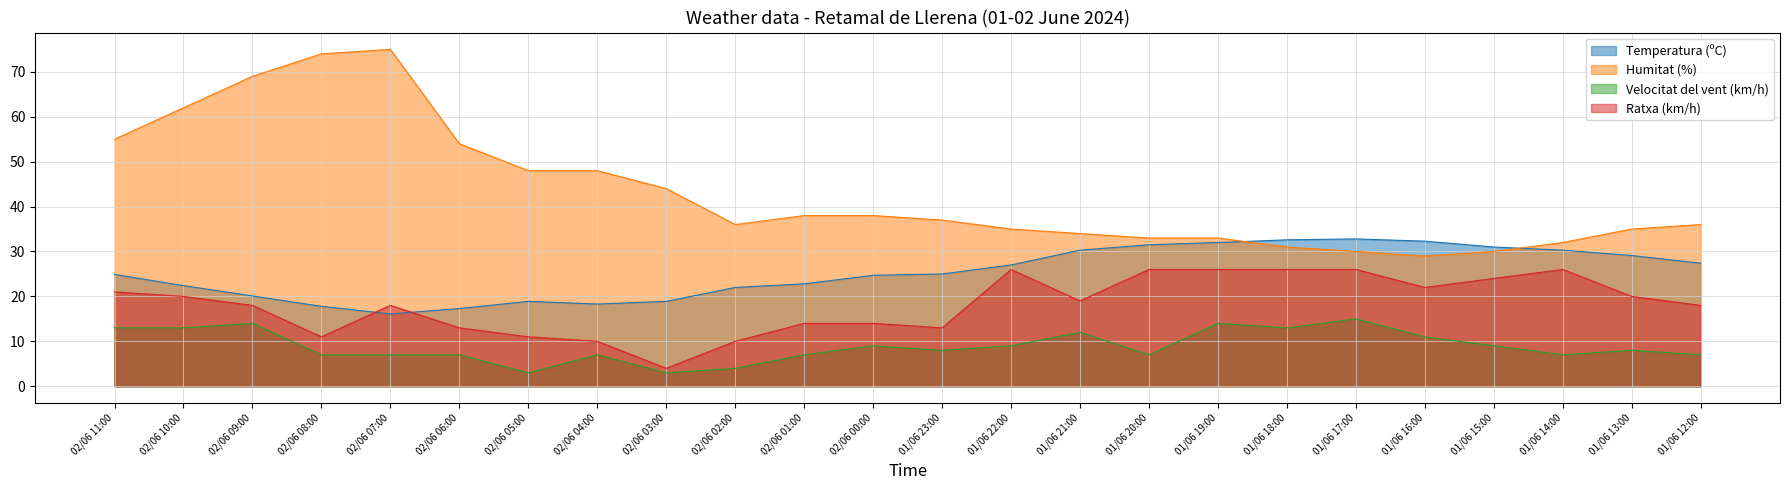

Rank the categories by Ratxa (km/h) value from lowest to highest.

02/06 03:00, 02/06 04:00, 02/06 02:00, 02/06 08:00, 02/06 05:00, 02/06 06:00, 01/06 23:00, 02/06 01:00, 02/06 00:00, 02/06 09:00, 02/06 07:00, 01/06 12:00, 01/06 21:00, 02/06 10:00, 01/06 13:00, 02/06 11:00, 01/06 16:00, 01/06 15:00, 01/06 22:00, 01/06 20:00, 01/06 19:00, 01/06 18:00, 01/06 17:00, 01/06 14:00